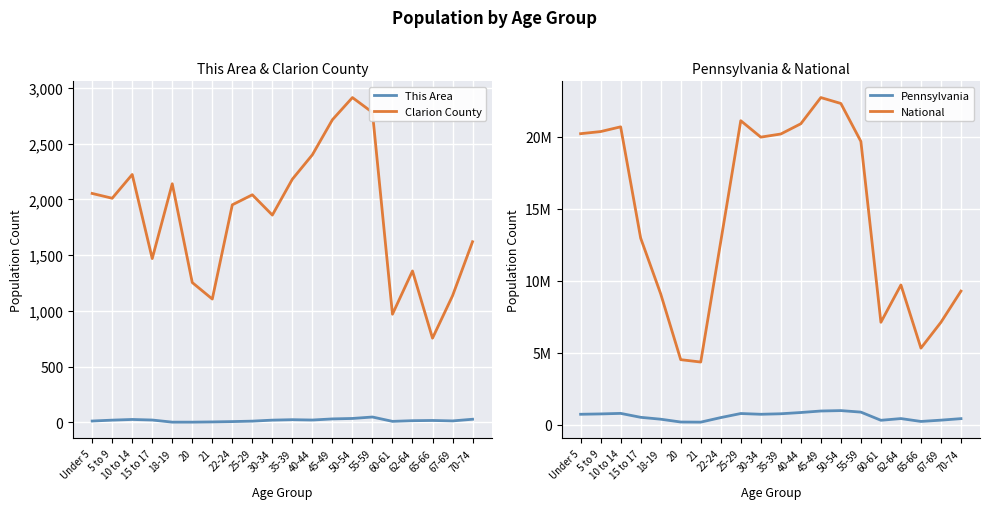

Reading left to right, transcribe all the data shown in this chart.

This Area: 12	20	26	21	2	2	4	7	11	20	24	21	31	35	48	9	15	17	13	28
Clarion County: 2053	2010	2223	1469	2140	1254	1106	1951	2041	1859	2181	2400	2714	2913	2780	970	1358	755	1135	1620
Pennsylvania: 729538	753635	791151	517831	387235	191942	183257	498947	781527	729592	764287	851382	955763	984641	879048	312575	430721	231623	321379	426536
National: 20201362	20348657	20677194	12954254	9086089	4519129	4354294	12712576	21101849	19962099	20179642	20890964	22708591	22298125	19664805	7113727	9704197	5319902	7115361	9278166